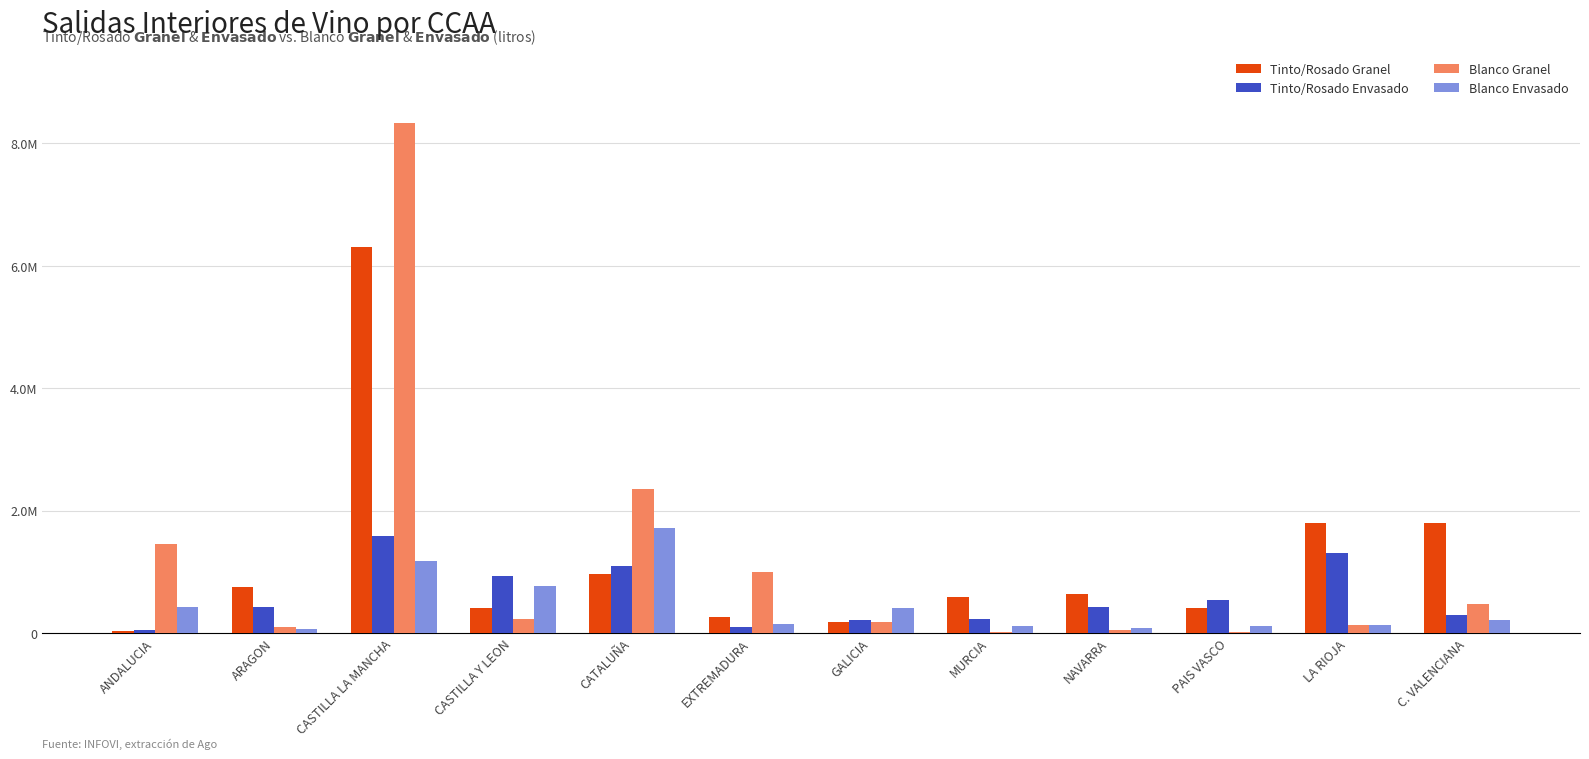

Which series has the largest range (max minus min)?

Blanco Granel